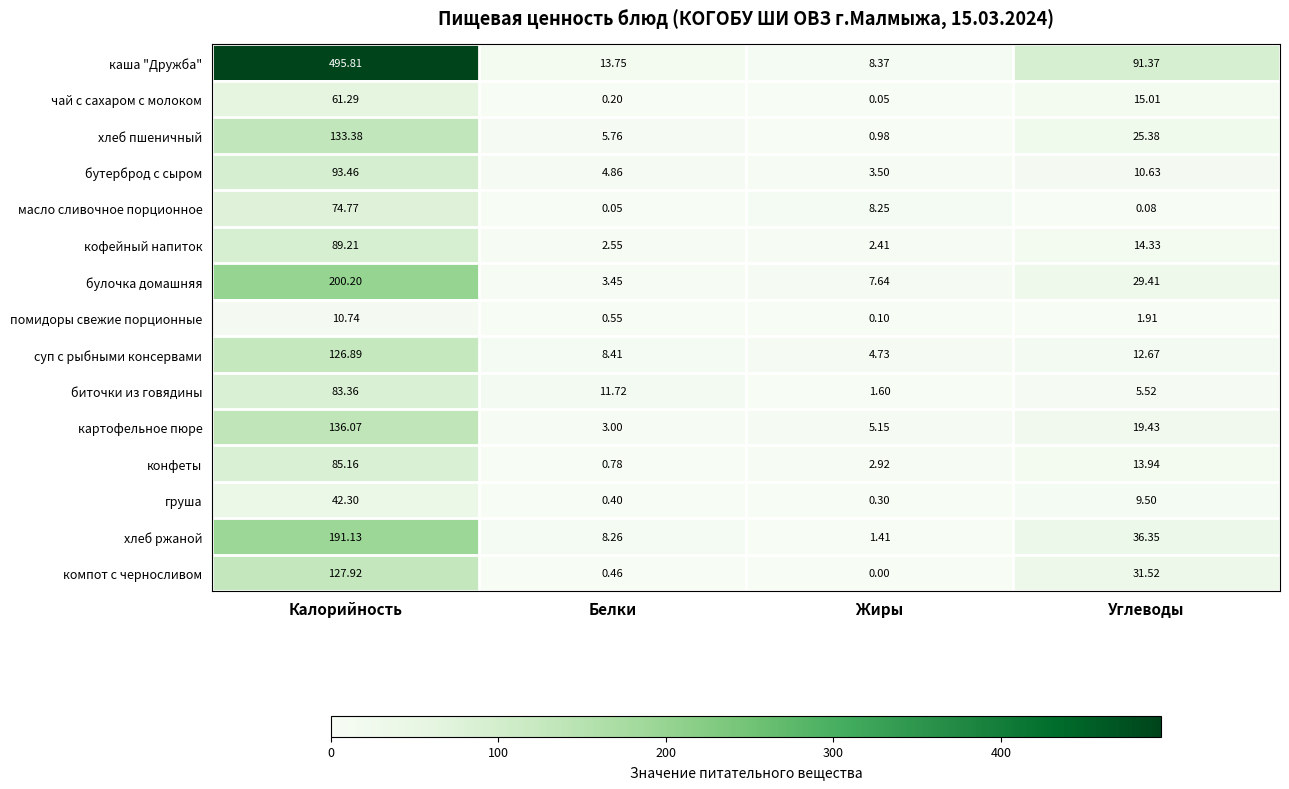

At Жиры, list the series in order from smallest to largest.

компот с черносливом, чай с сахаром с молоком, помидоры свежие порционные, груша, хлеб пшеничный, хлеб ржаной, биточки из говядины, кофейный напиток, конфеты, бутерброд с сыром, суп с рыбными консервами, картофельное пюре, булочка домашняя, масло сливочное порционное, каша "Дружба"